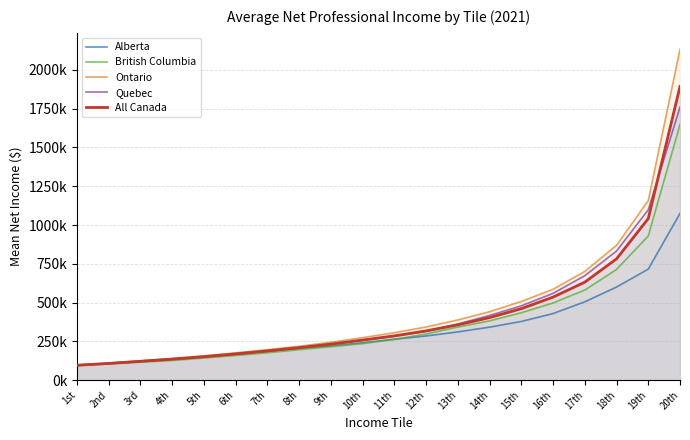

At 6th, list the series in order from smallest to largest.

British Columbia, Alberta, Quebec, All Canada, Ontario